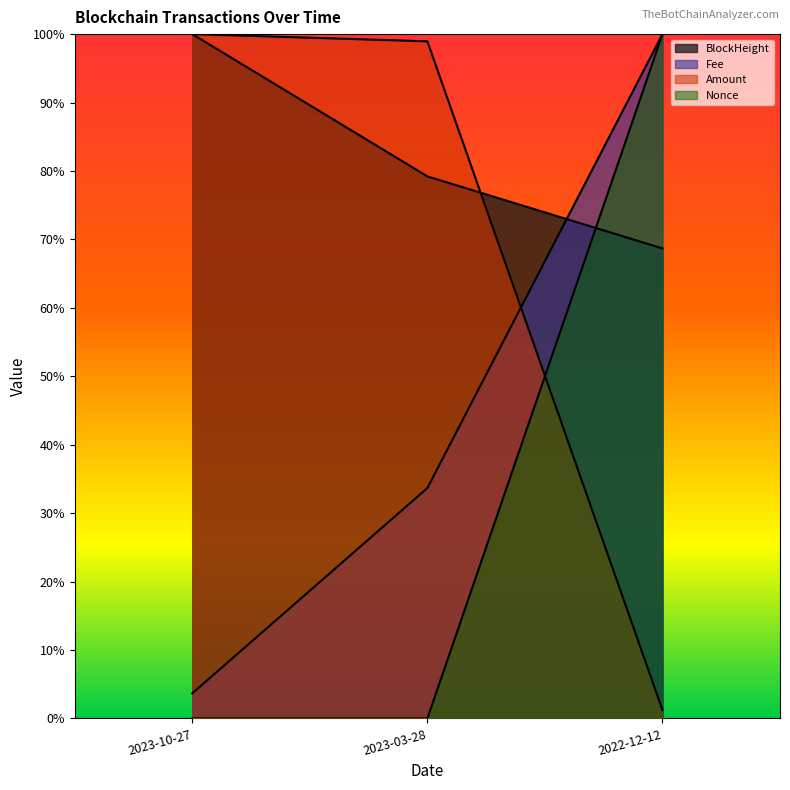

What is the difference between the Fee values at 2022-12-12 and 2023-10-27?

96.3